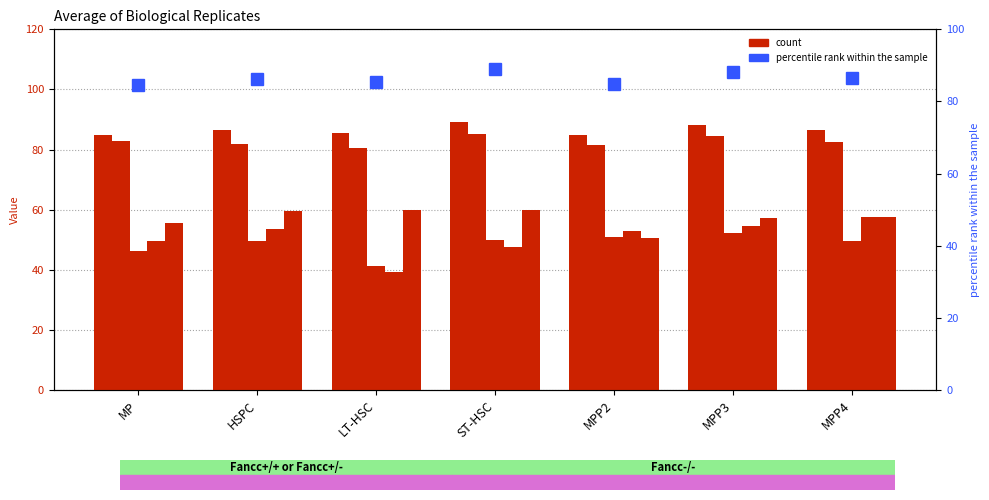

The value of Fancc+/+ col_3 at MP is 127.3. True or false?

False